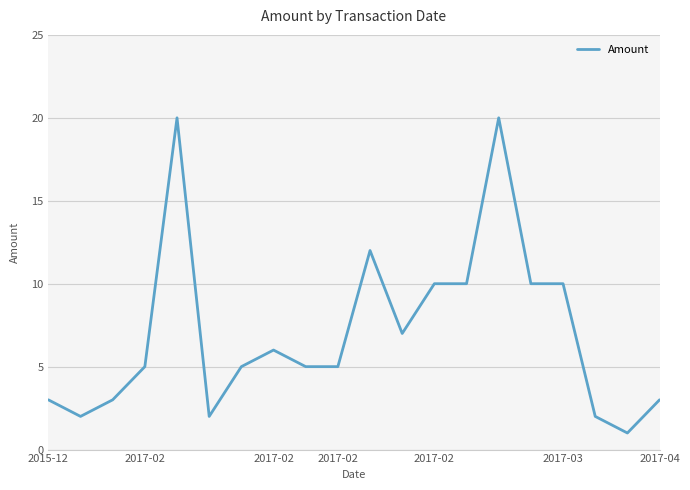

What is the greatest value displayed?

20